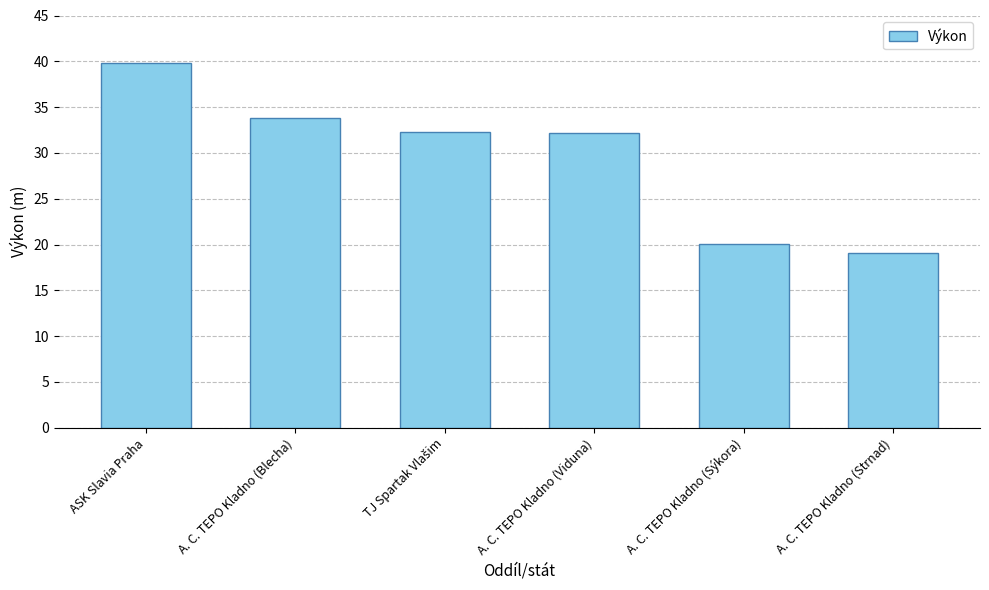

How many distinct data groups are displayed?

1